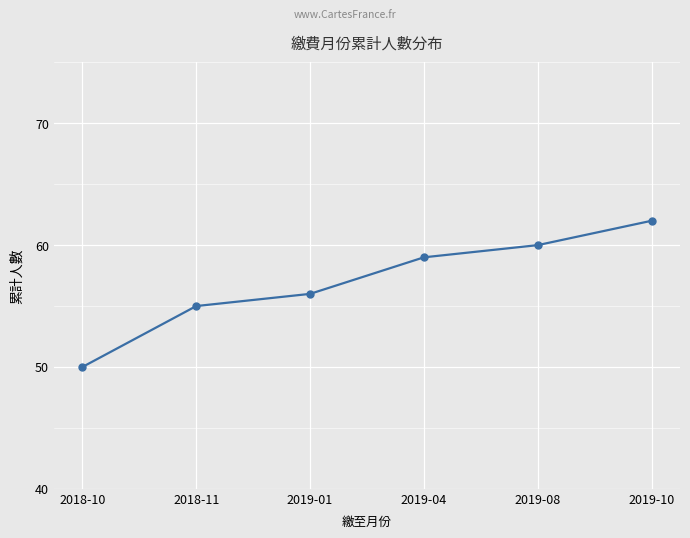

True or false: the data has more than 1 interior local peaks.

False